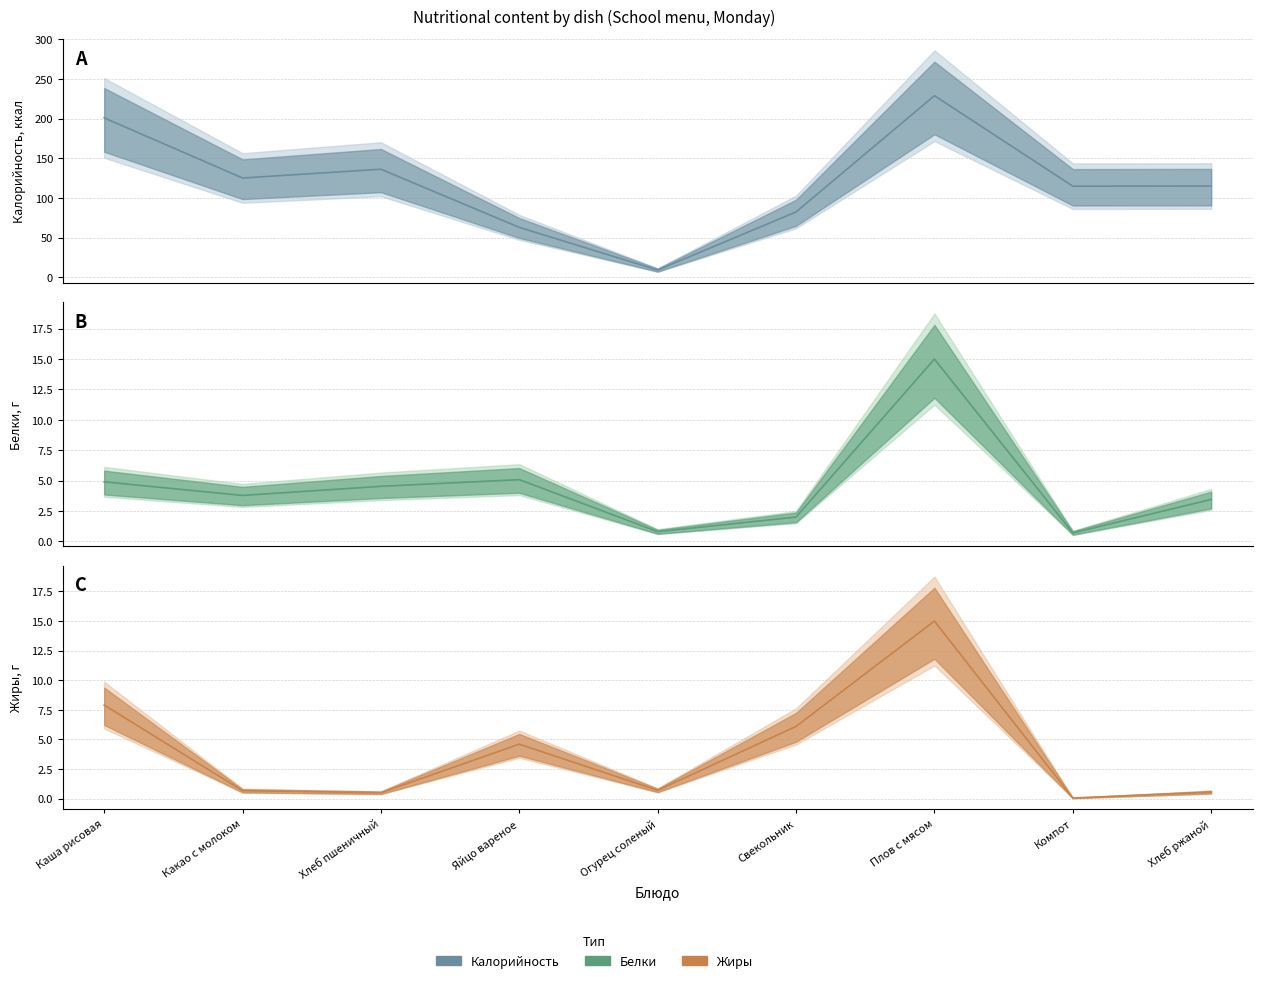

What is the value of the Белки point at the 1st from the left?

4.9